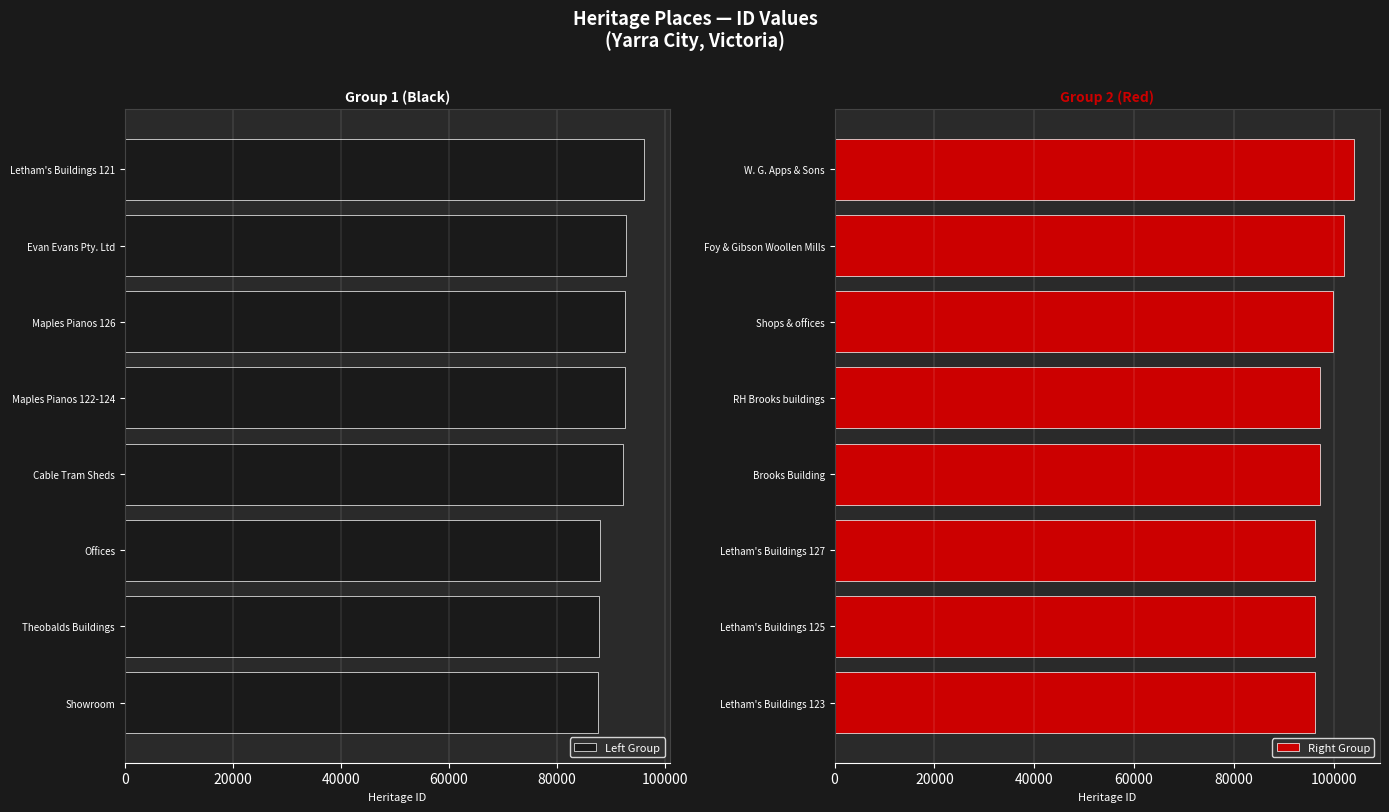

What is the difference between the Right Group values at Shops & offices and Brooks Building?

2582